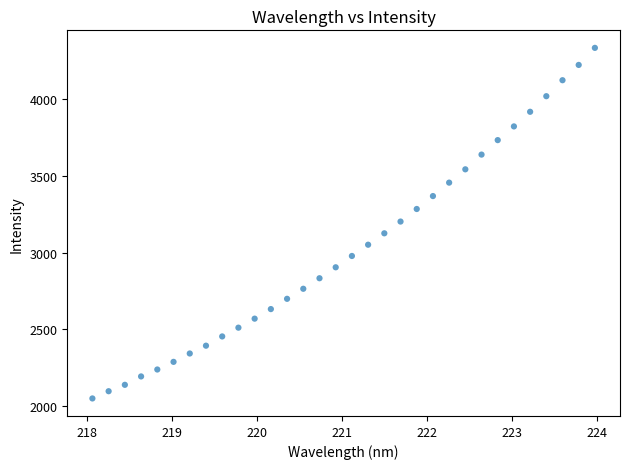

What is the range of Y values (max minus min)?

2283.5